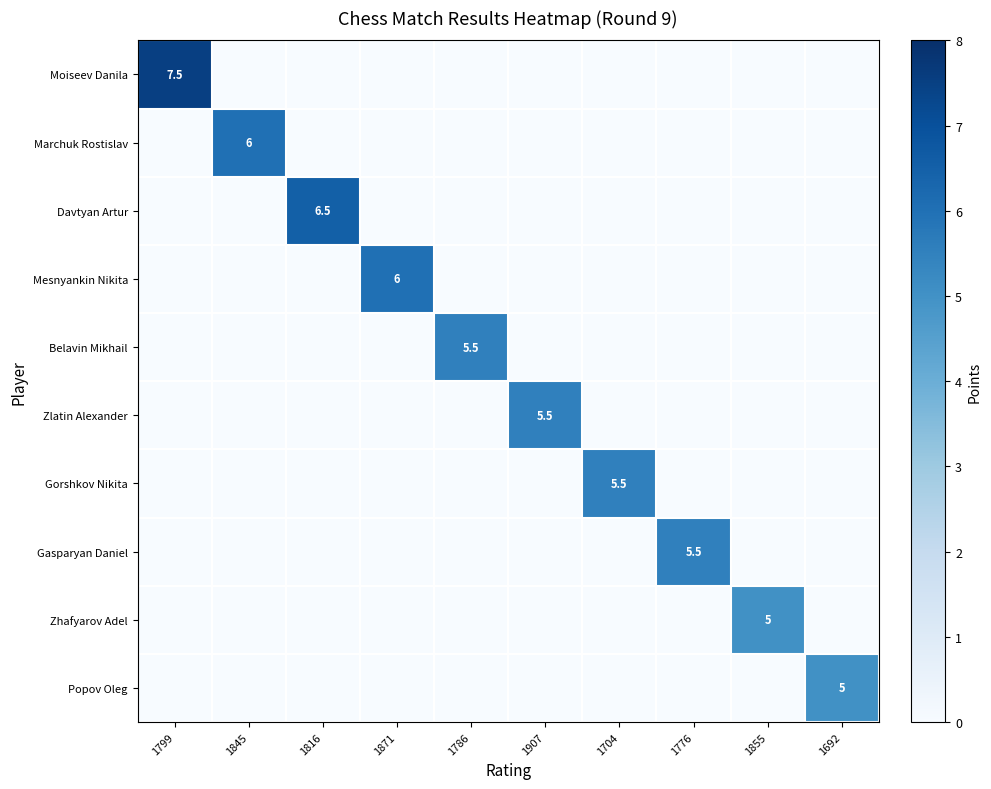

Between 1845 and 1855, which series saw the biggest shift?

Marchuk Rostislav